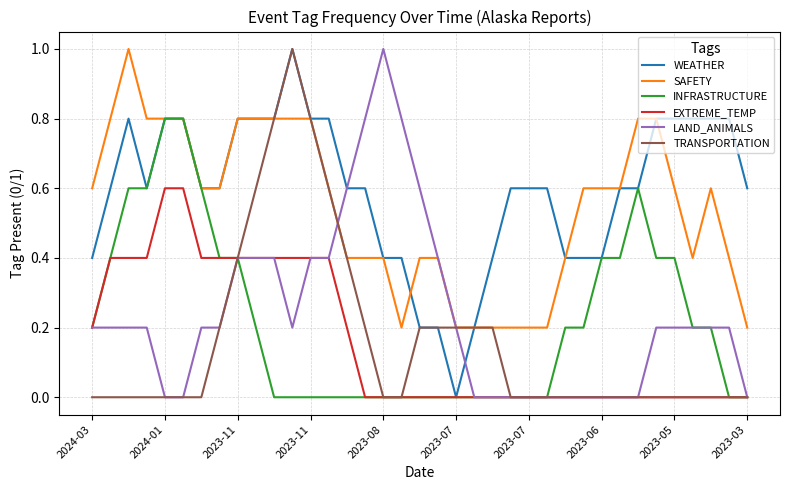

Which series has the largest total across all categories?

WEATHER